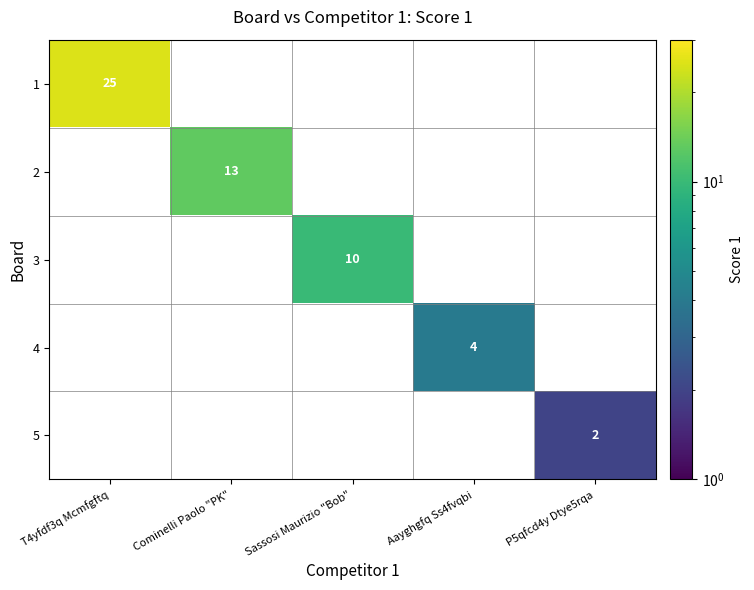

True or false: 2 has a value of 13 at Cominelli Paolo "PK".

True